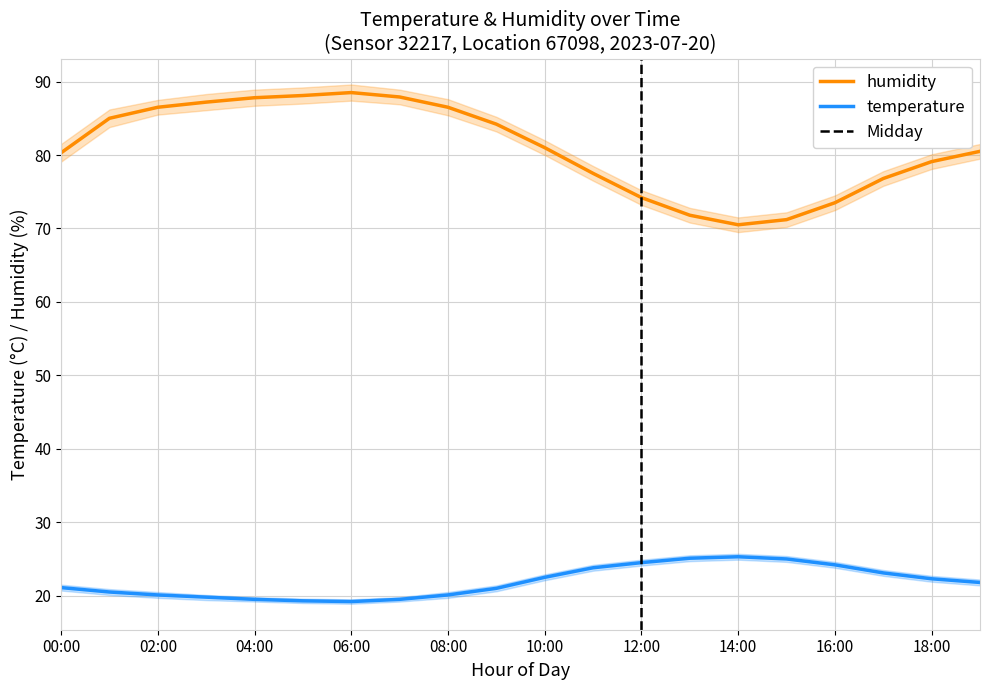

How many lines are shown in the chart?

2